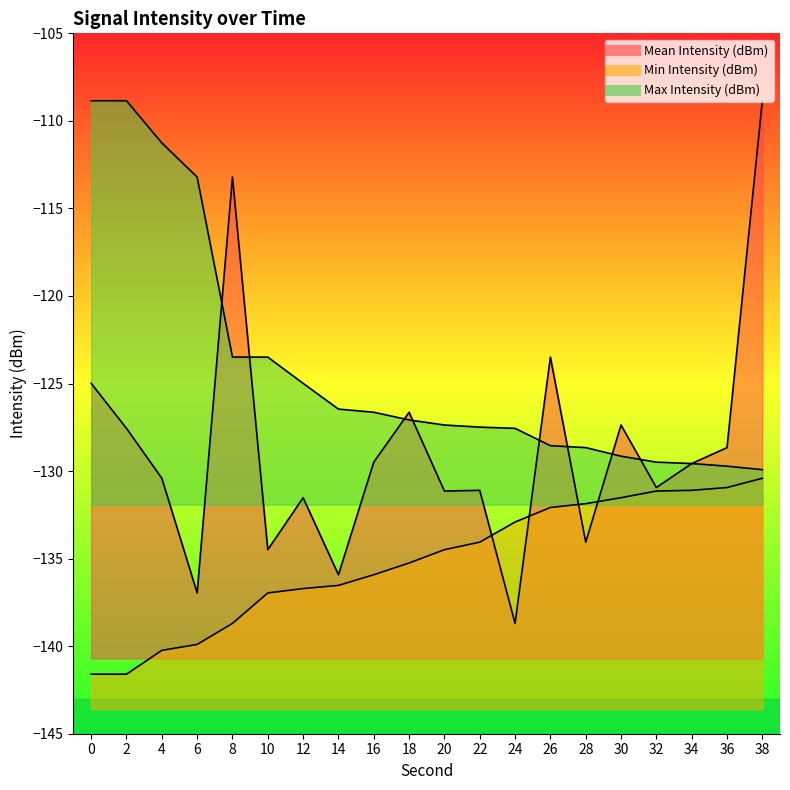

True or false: Min Intensity (dBm) has a value of -41.8 at 18.

False